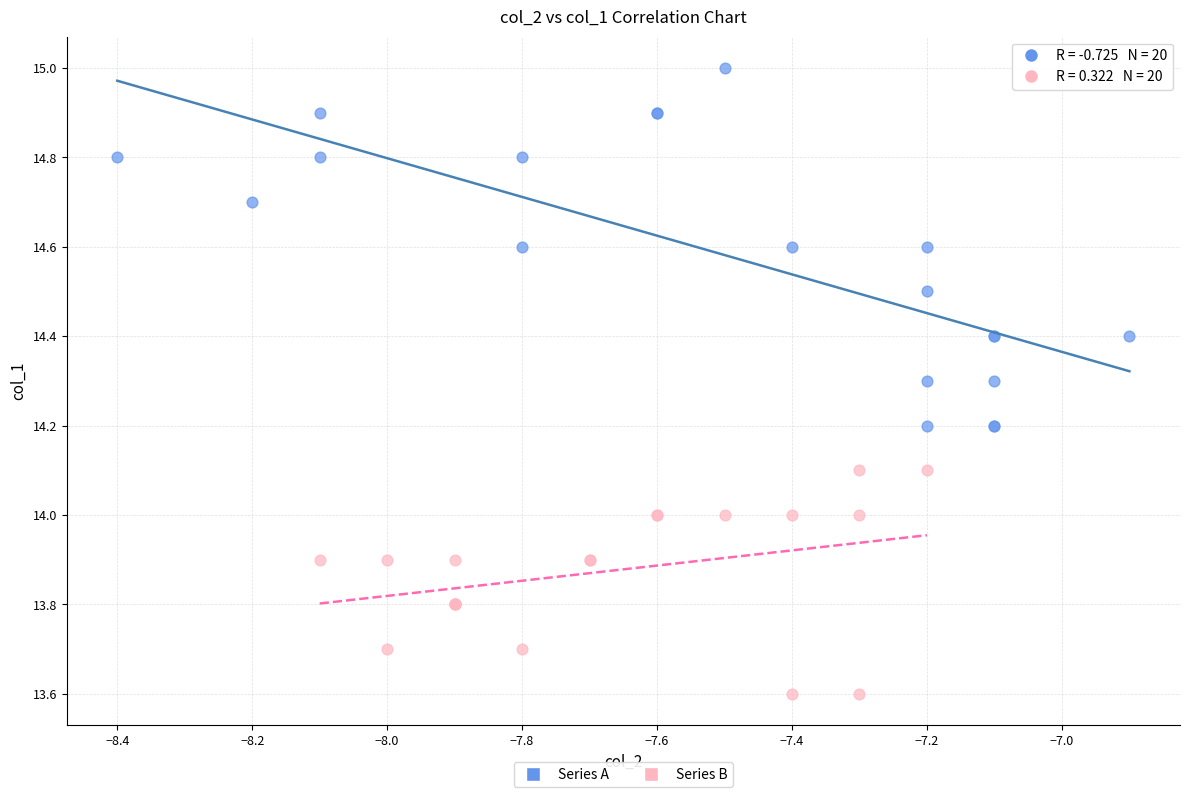

Which series reaches the maximum Y coordinate?

Series A